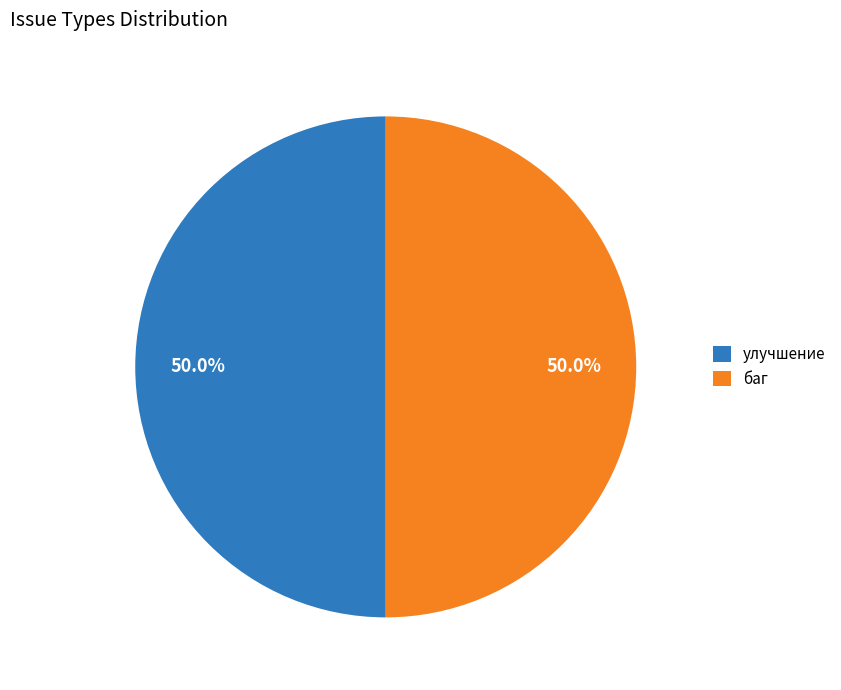

Combined, what portion of the pie is улучшение and баг?

100.0%